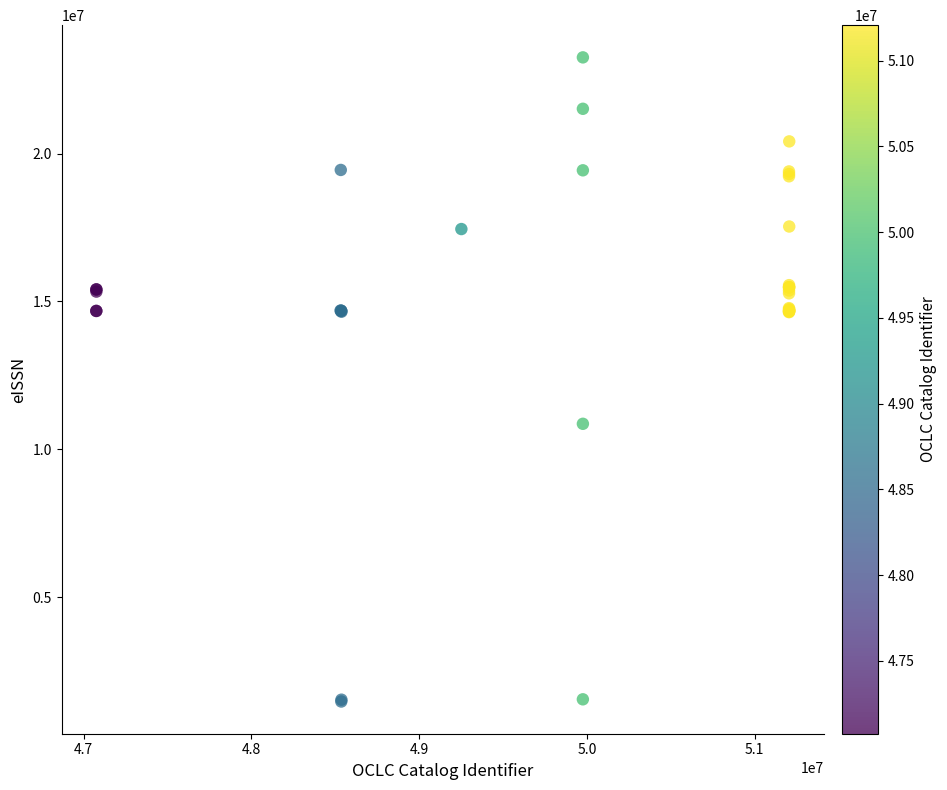

What Y value in the scatter plot is closest to 12363348?

10863168